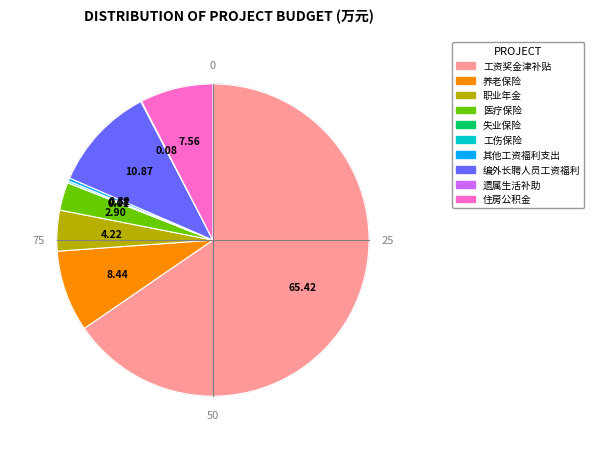

Which category accounts for the majority?

工资奖金津补贴